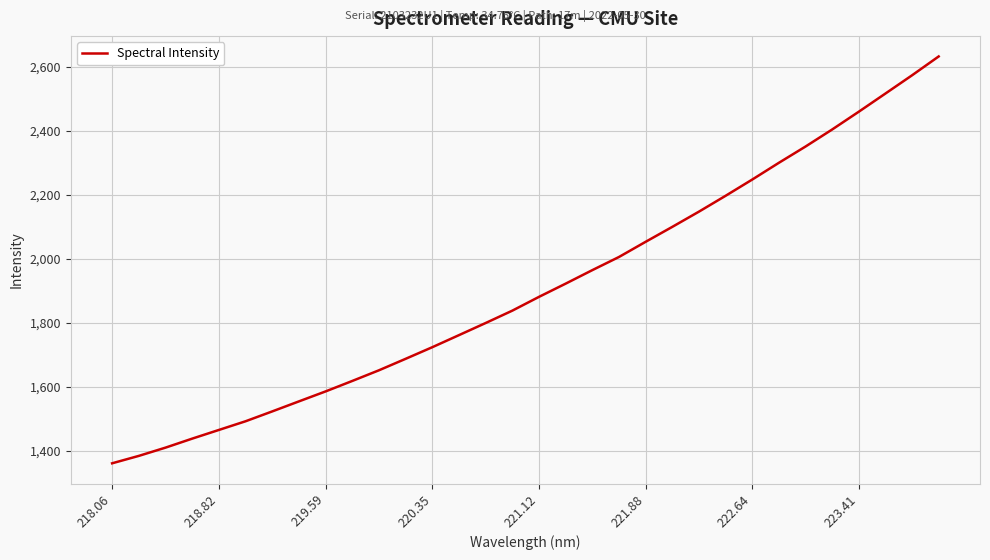

Does the chart display data point markers on the line(s)?

No